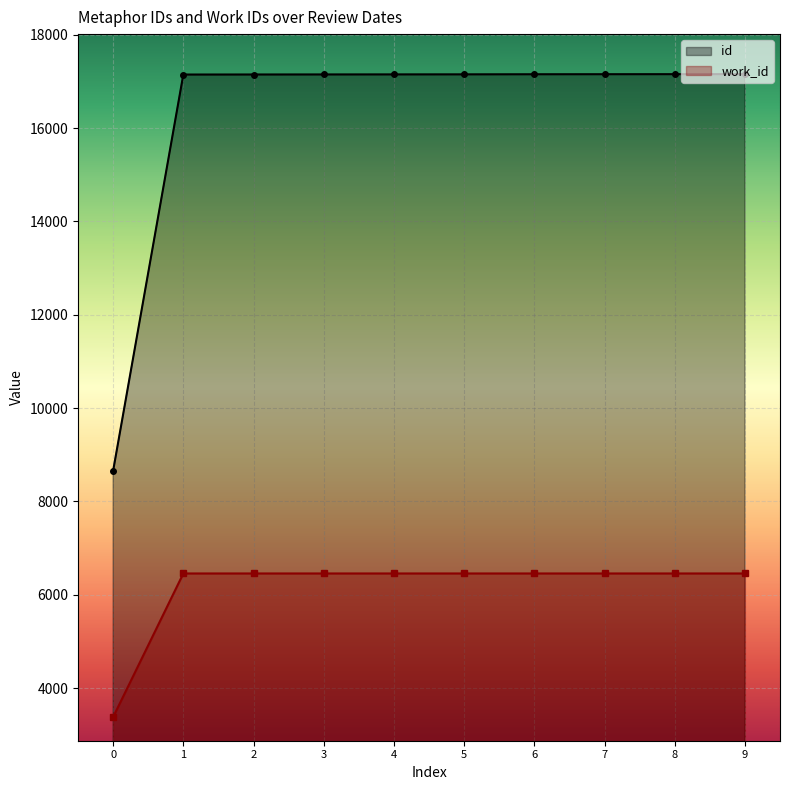

What is the value of the work_id point at the 10th from the left?

6456